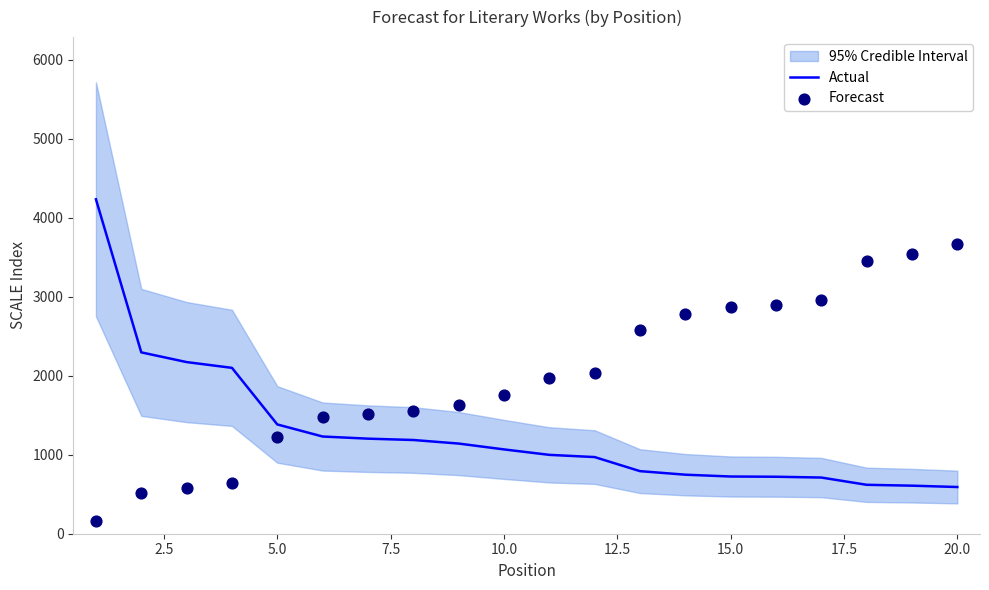

What are all the series names shown in the legend?

Actual, Forecast